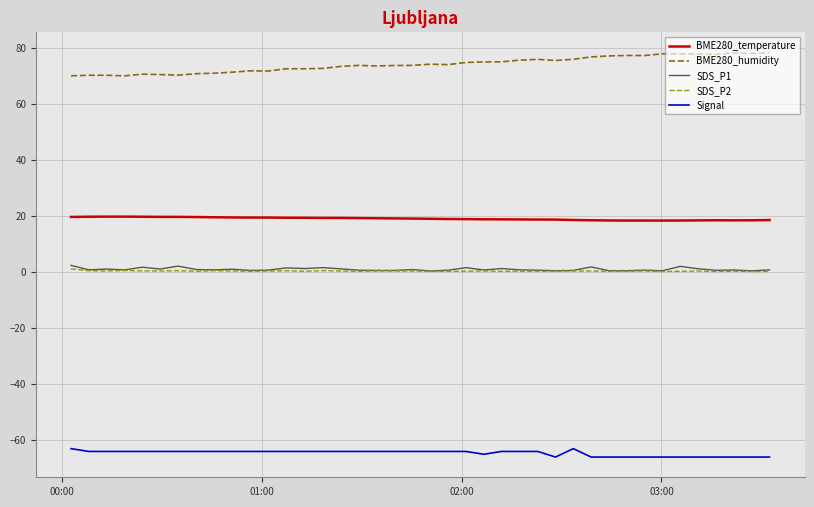

What is the smallest value displayed?

-66.0